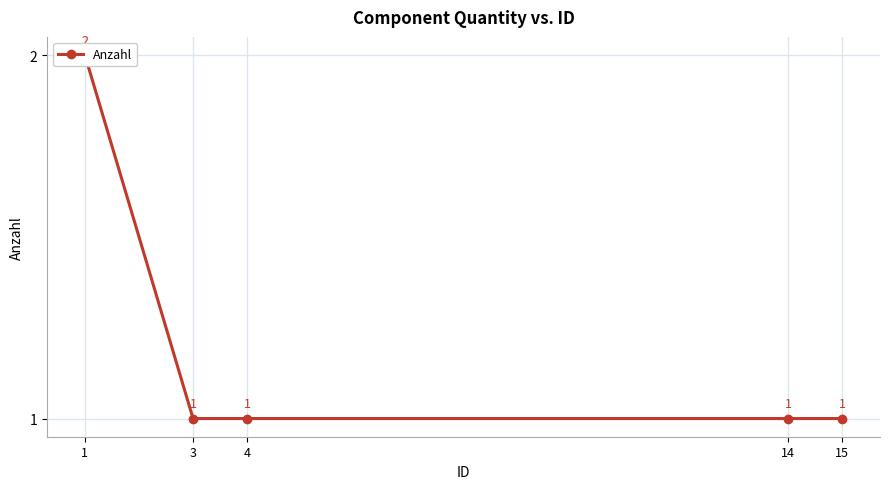

True or false: the data has more than 0 interior local peaks.

False